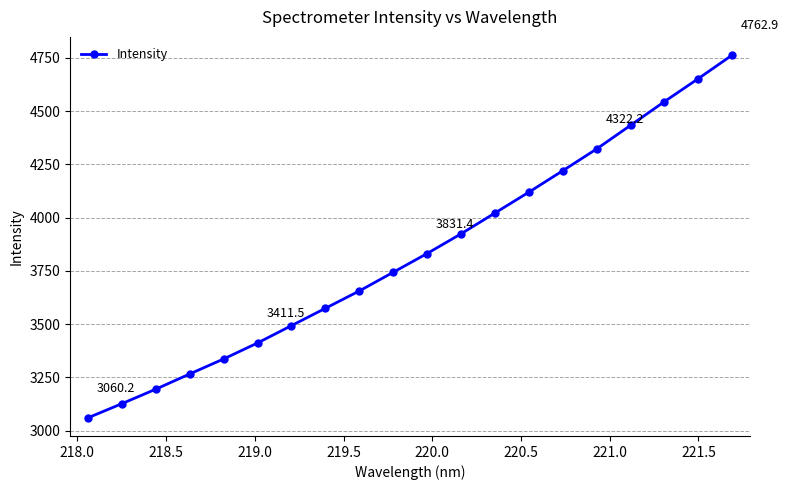

What is the maximum value shown in the chart?

4762.9